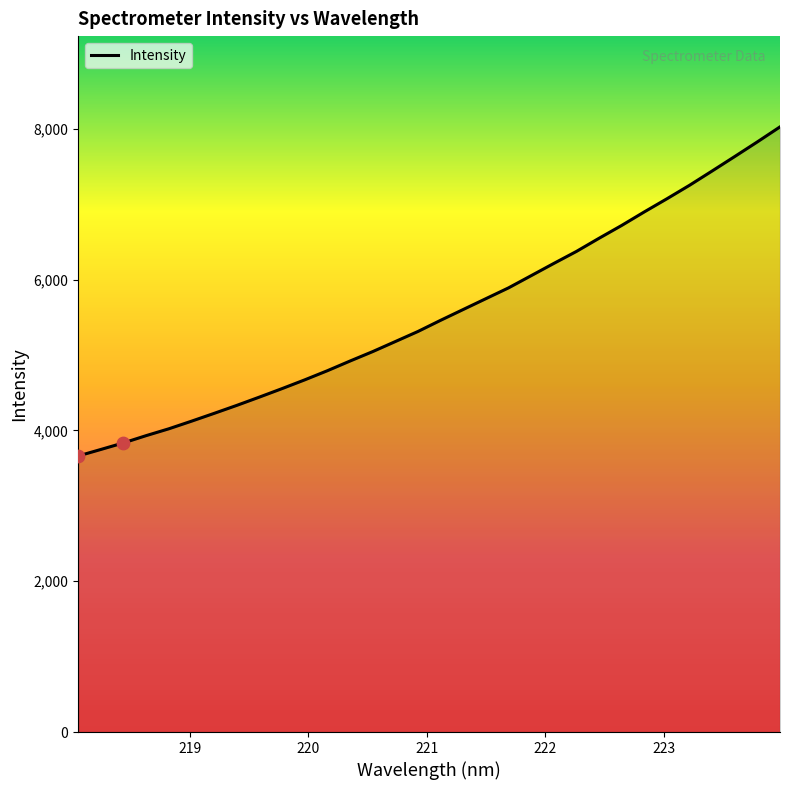

What is the maximum value shown in the chart?

8027.1